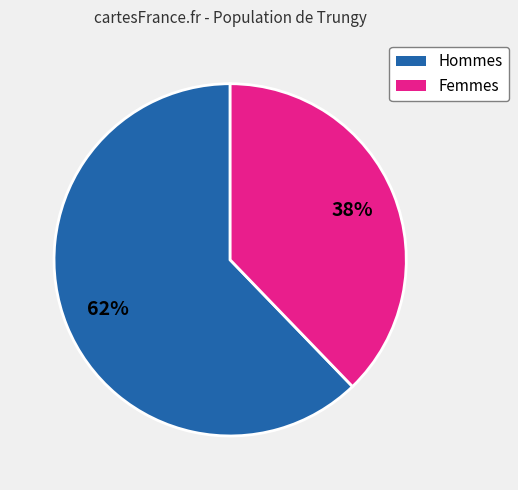

The Hommes slice represents 55% of the pie. True or false?

False